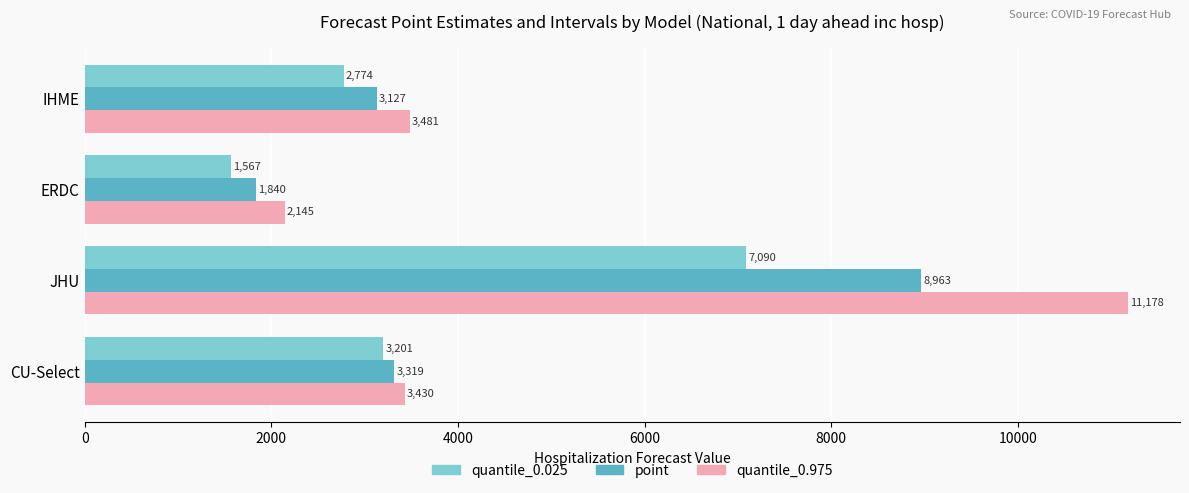

What is the difference between the second highest and minimum values in the quantile_0.025 series?

1634